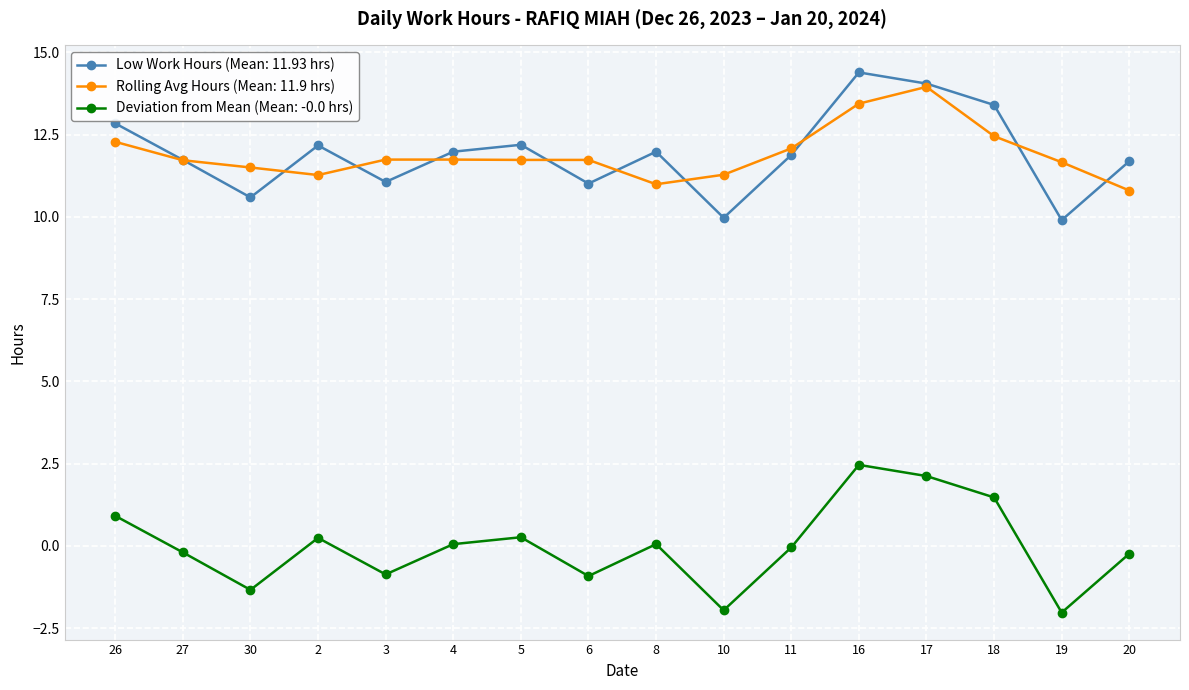

What is the total value across all series at 19?

19.5